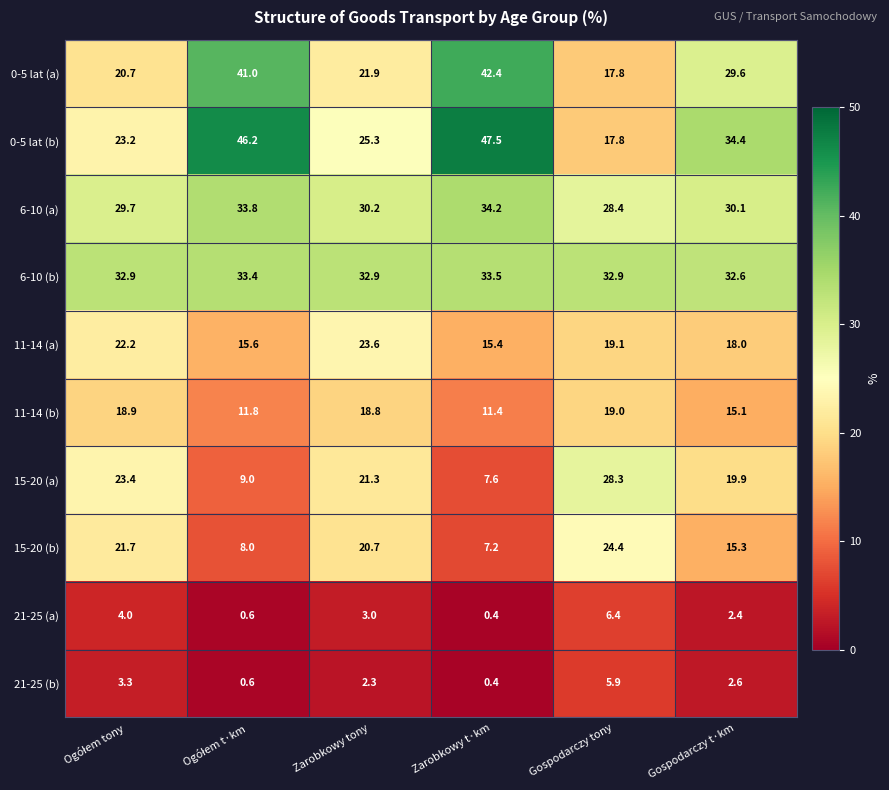

At how many categories does at least one series exceed 6?

6